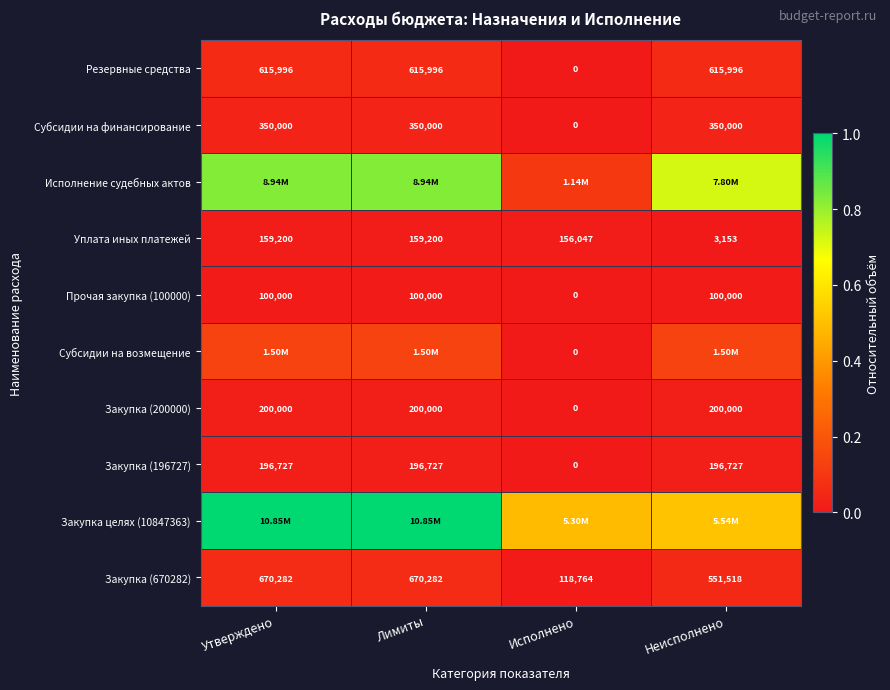

Is the value of Закупка (196727) at Лимиты greater than the value of Субсидии на финансирование at Неисполнено?

No